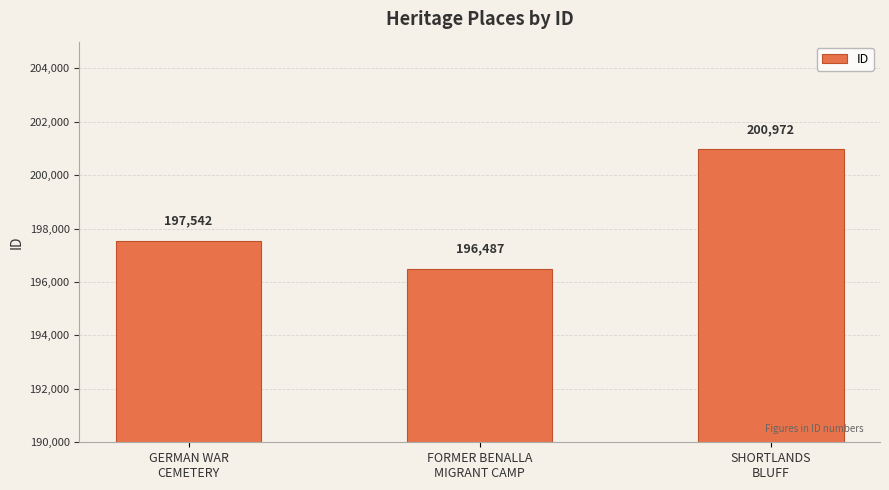

Rank the categories by value from lowest to highest.

FORMER BENALLA
MIGRANT CAMP, GERMAN WAR
CEMETERY, SHORTLANDS
BLUFF